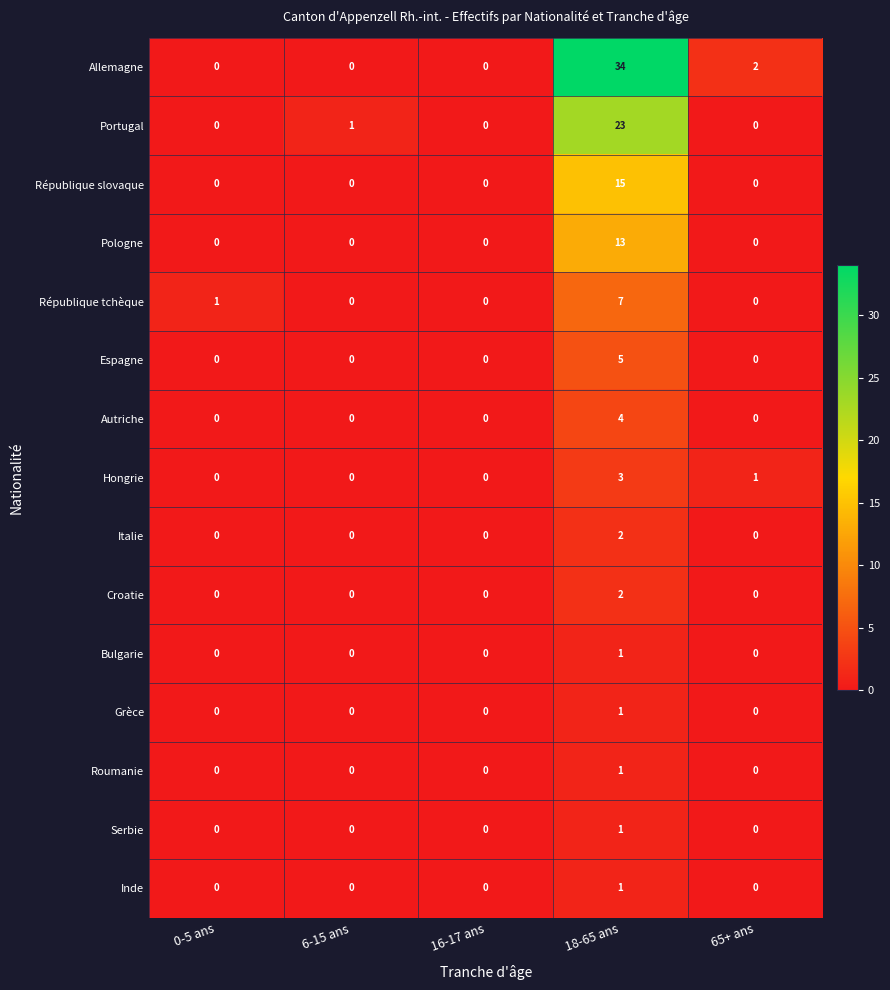

At which category is the sum across all series the highest?

18-65 ans